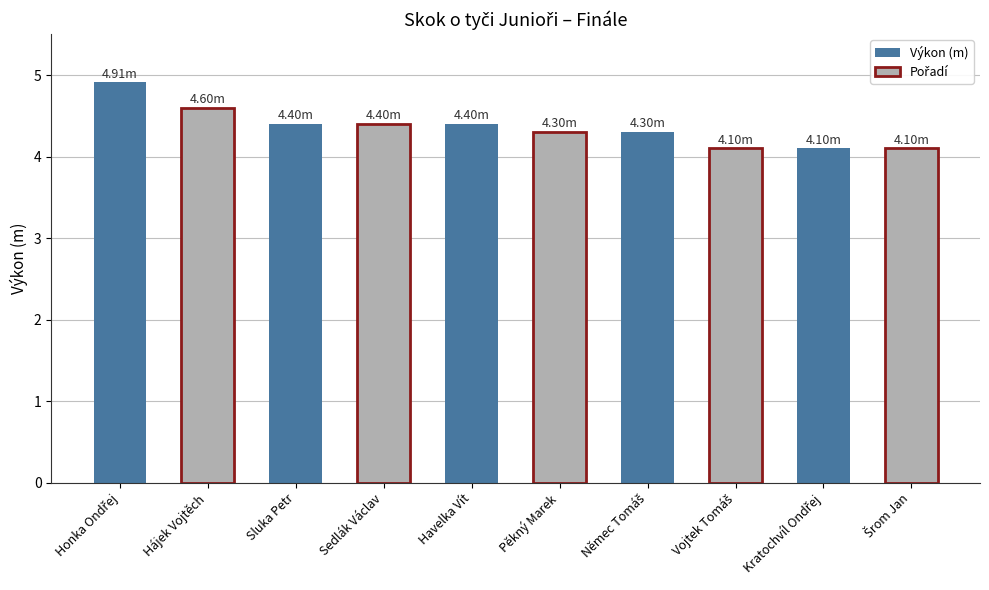

What is the smallest value displayed?

4.1